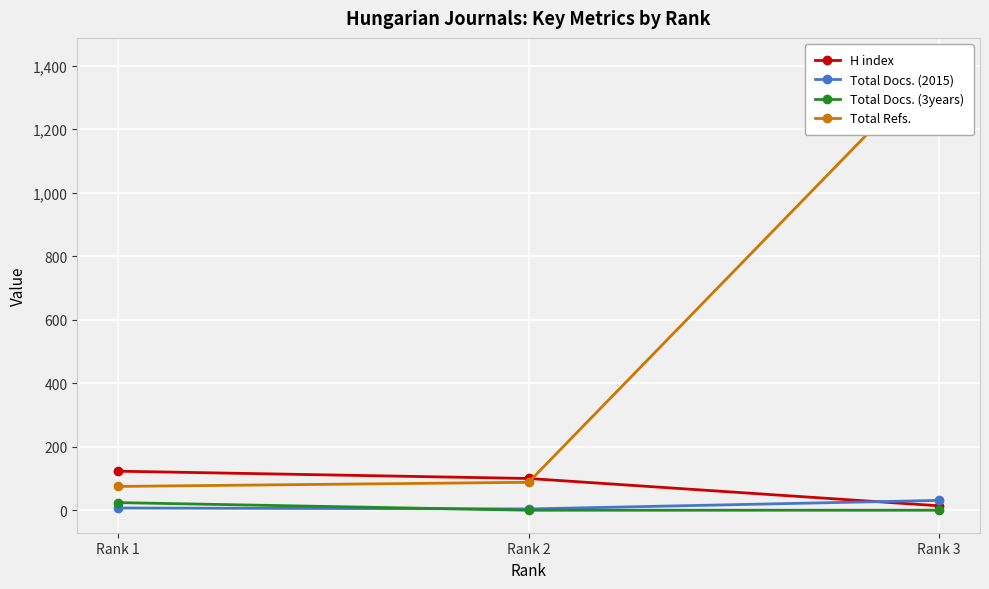

Reading left to right, what are all the values shown in this chart?

H index: Rank 1=123	Rank 2=100	Rank 3=14
Total Docs. (2015): Rank 1=7	Rank 2=4	Rank 3=31
Total Docs. (3years): Rank 1=24	Rank 2=0	Rank 3=0
Total Refs.: Rank 1=75	Rank 2=88	Rank 3=1417